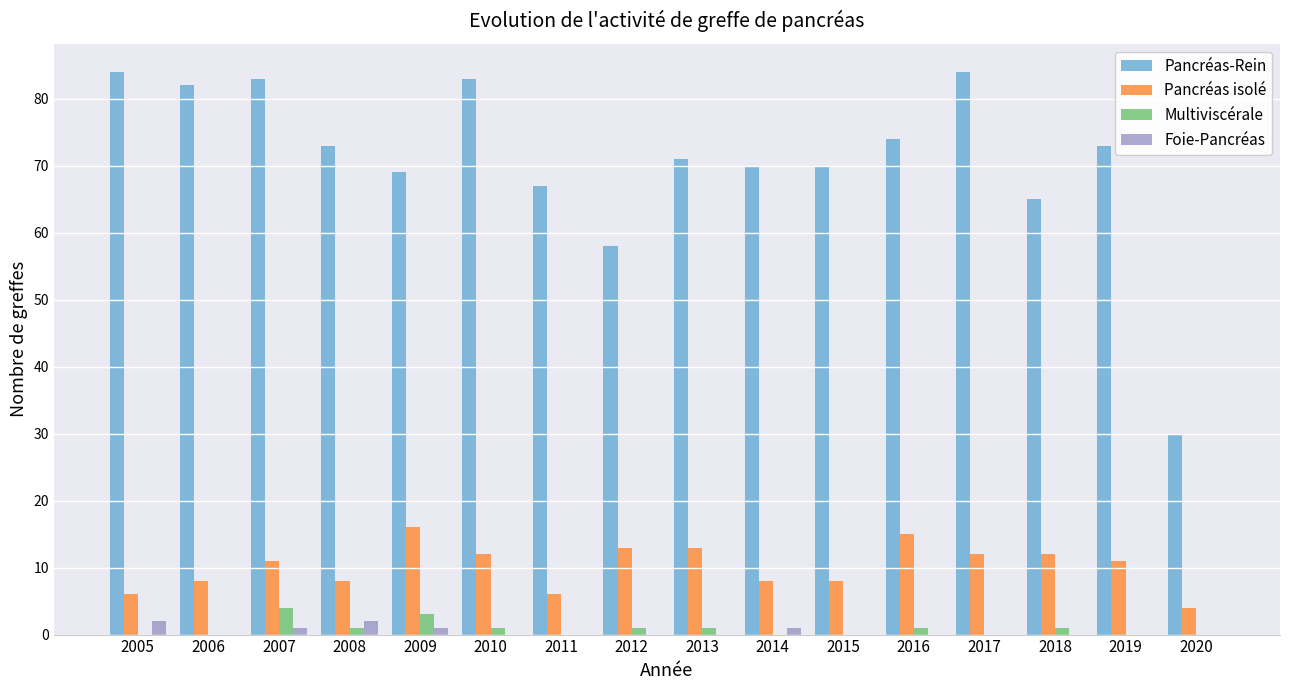

Between 2005 and 2014, which series saw the biggest shift?

Pancréas-Rein